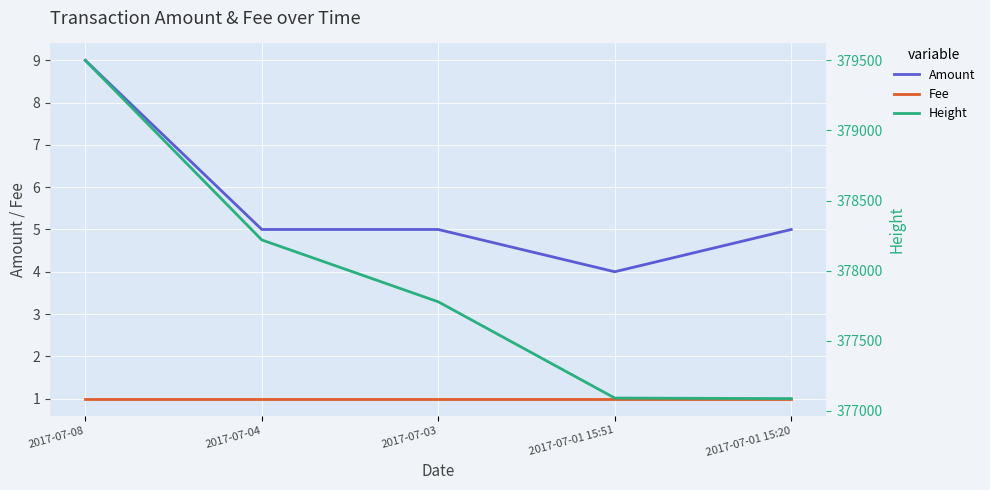

What is the value of the Height point at the 2nd from the left?

378219